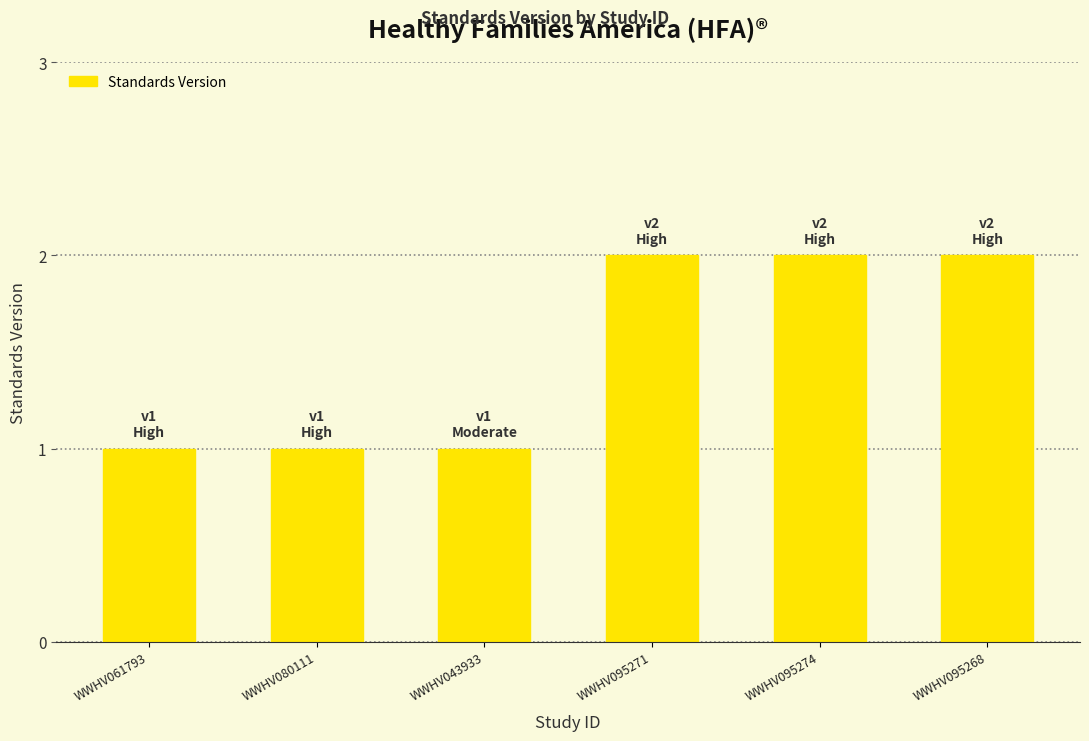

What is the average value?

2